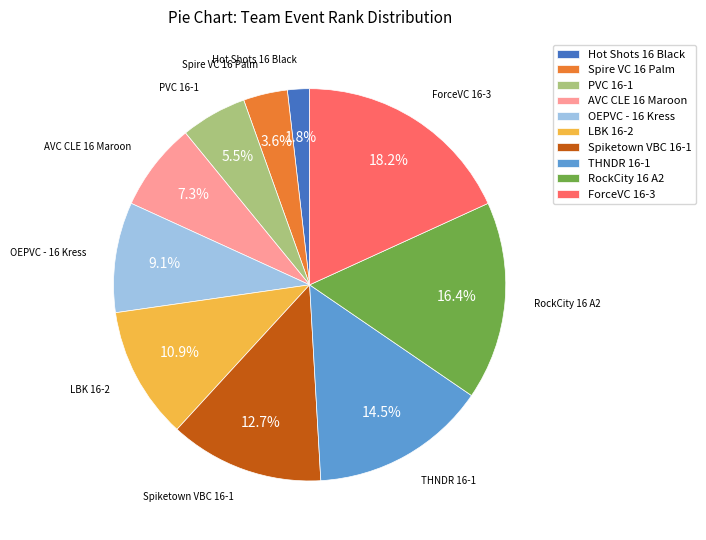

What percentage is the LBK 16-2 slice, to the nearest percent?

11%